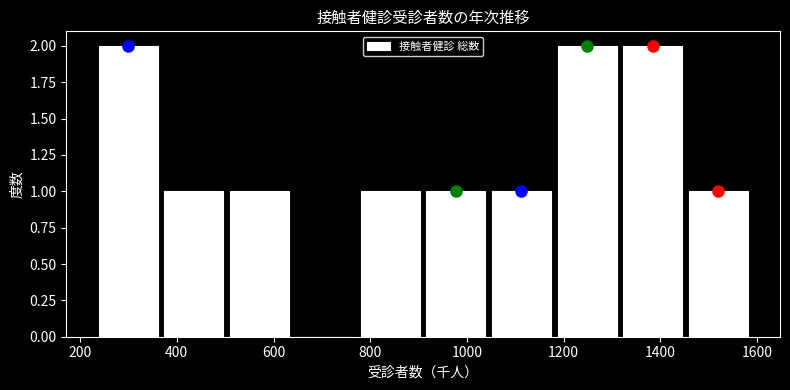

What is the height of the bar covering 780 to 900 on the x-axis? Neither the bar edges nor the heights are printed on the chart, so give them approximately, as read against the axes.

1